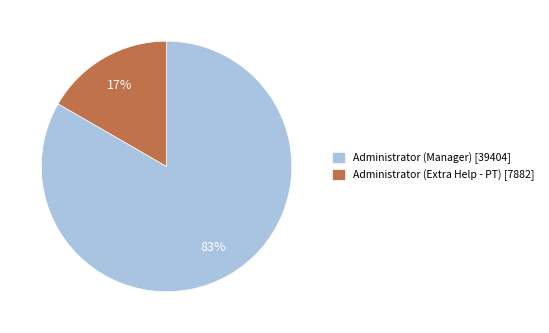

To the nearest percent, what is the average slice percentage?

50%